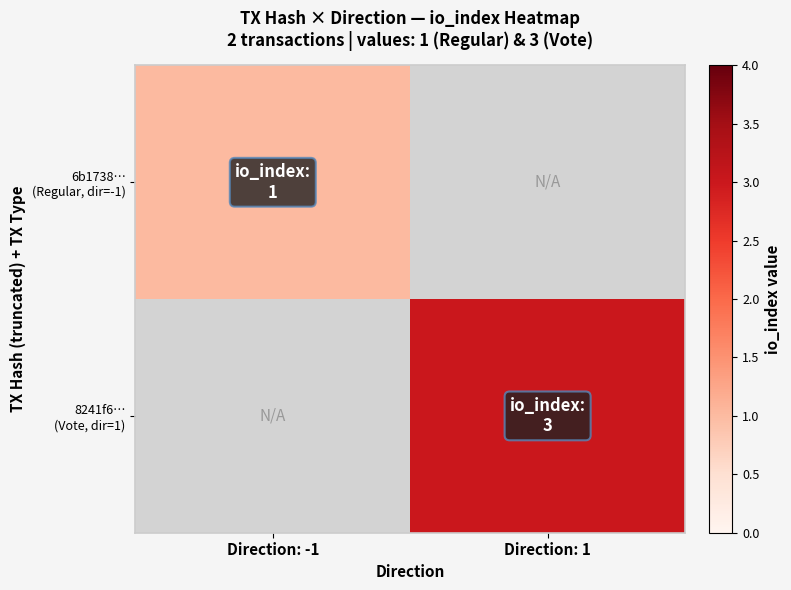

True or false: 8241f6… (Vote, dir=1) has a value of 3.0 at Direction: 1.

True